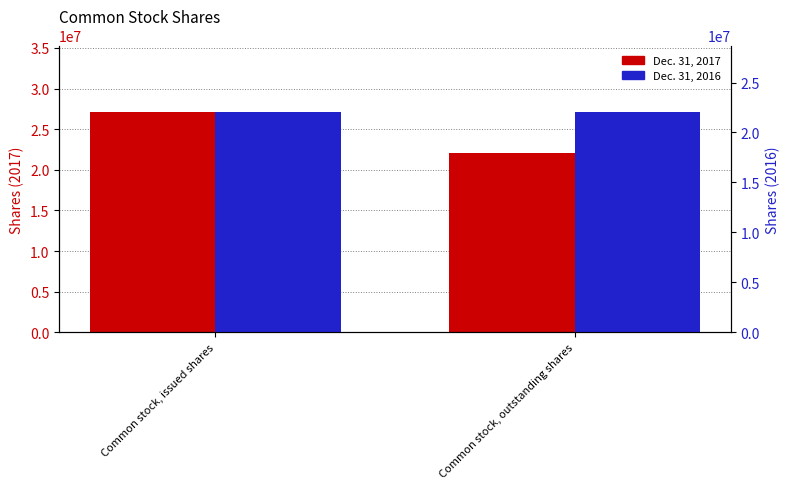

At Common stock, outstanding shares, list the series in order from largest to smallest.

Dec. 31, 2017, Dec. 31, 2016